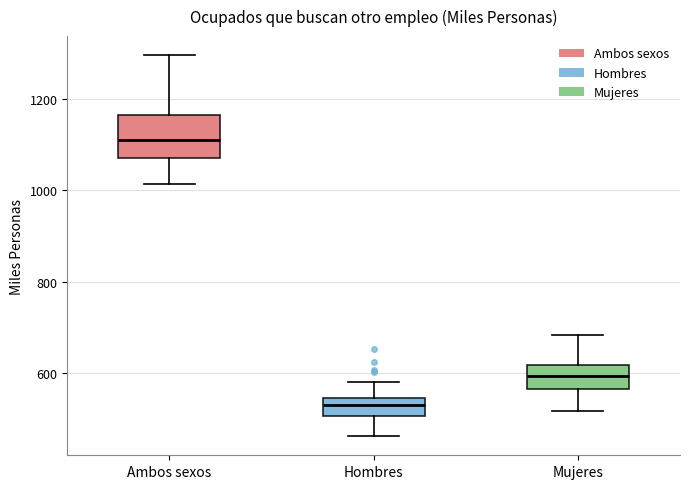

Reading left to right, read every box against the y-axis: the position of its median line, the range the box covers, and the ends of its whiskers. The values are not printed on the chart, so give them approximately, as read against the axis.

Ambos sexos: median 1120, box 1080 to 1160, whiskers 1020 to 1300
Hombres: median 520, box 500 to 540, whiskers 460 to 580
Mujeres: median 600, box 560 to 620, whiskers 520 to 680